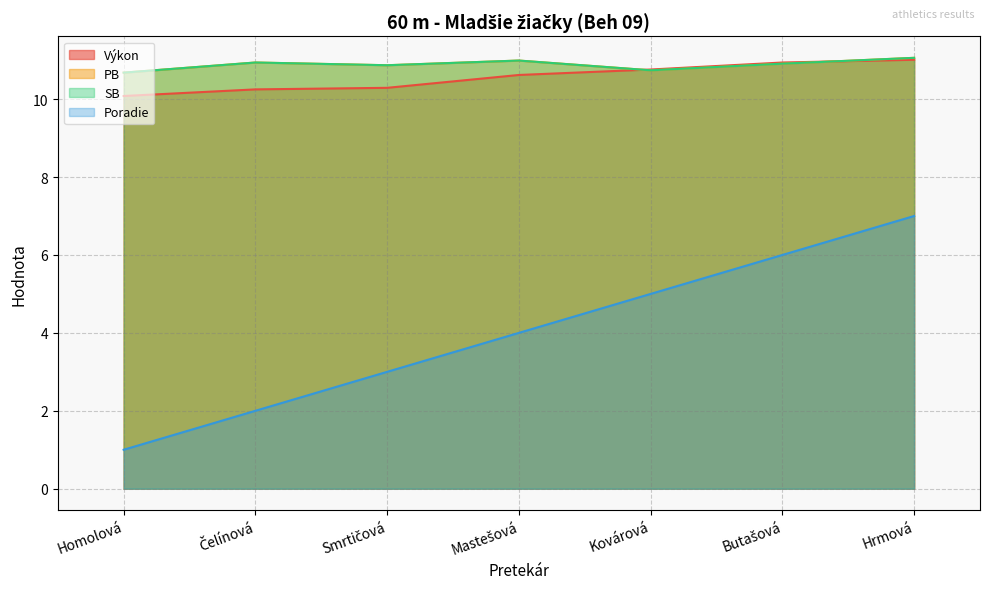

Where is Poradie nearest to the value 4?

Mastešová